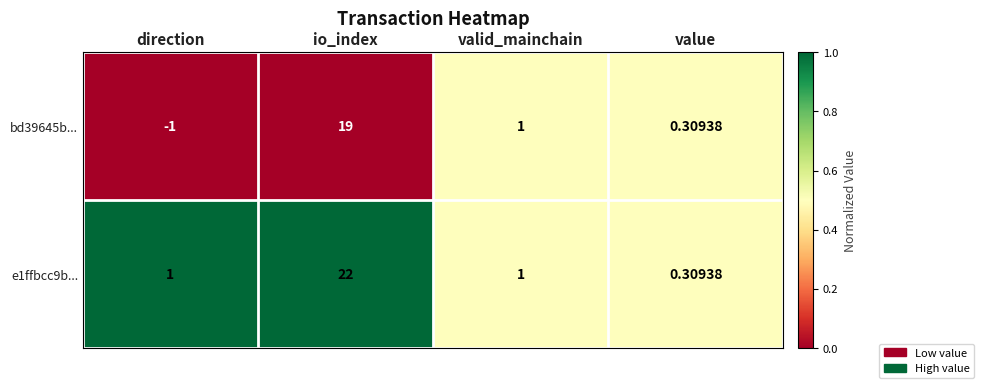

Which category has the highest value in the bd39645b... series?

io_index